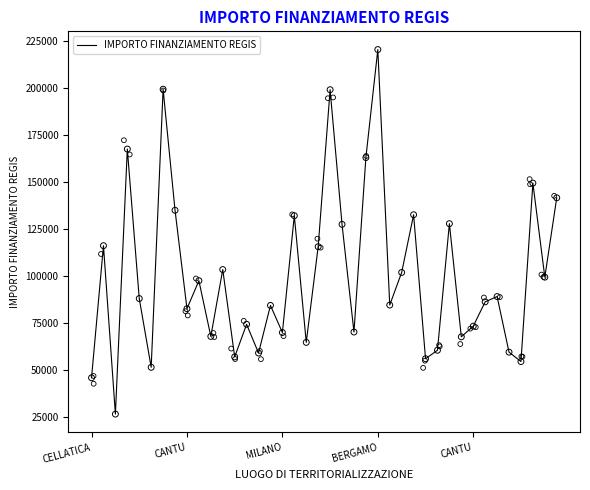

What is the change in value from 19 to 31?

-47946.1